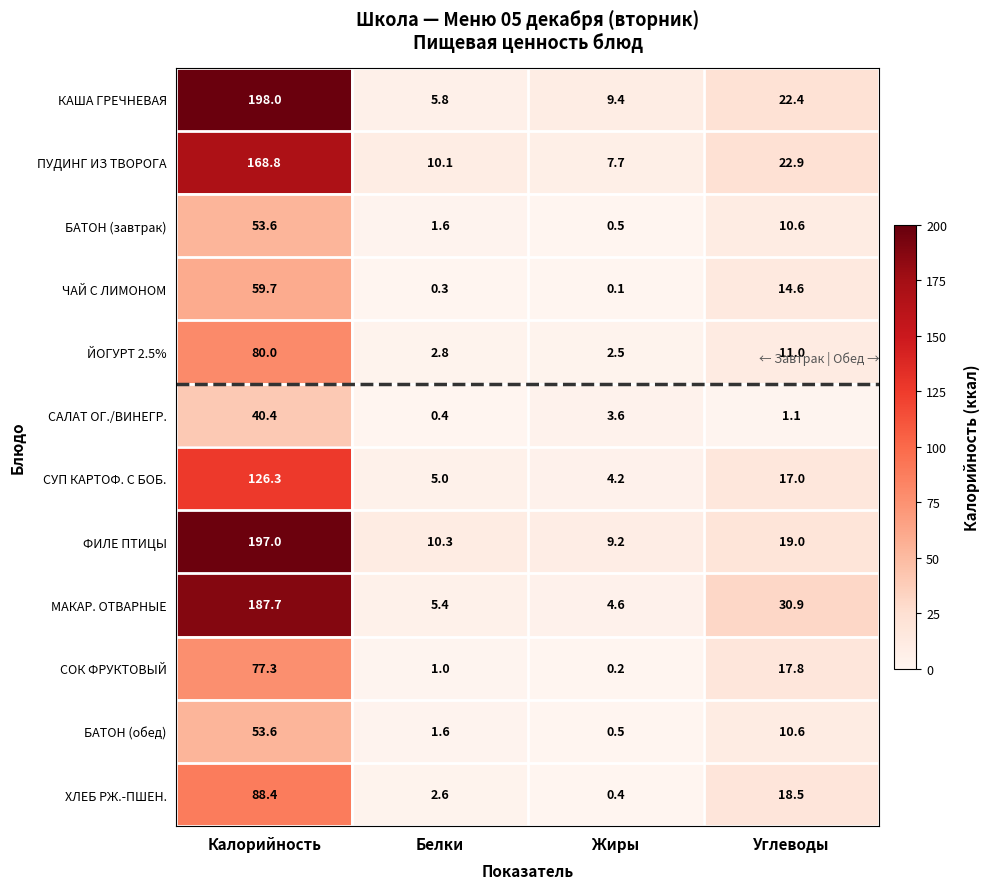

How many data points in КАША ГРЕЧНЕВАЯ are less than 22?

2